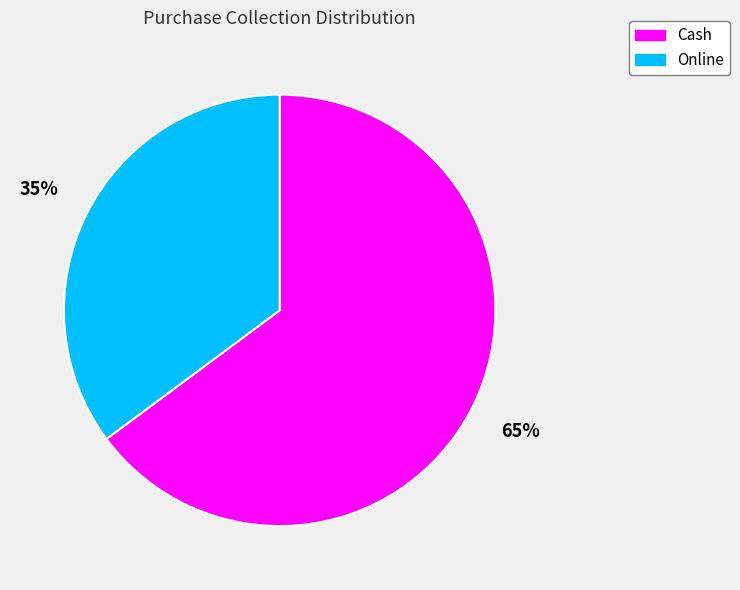

Approximately how many times larger is the value at Online compared to Cash?

0.5